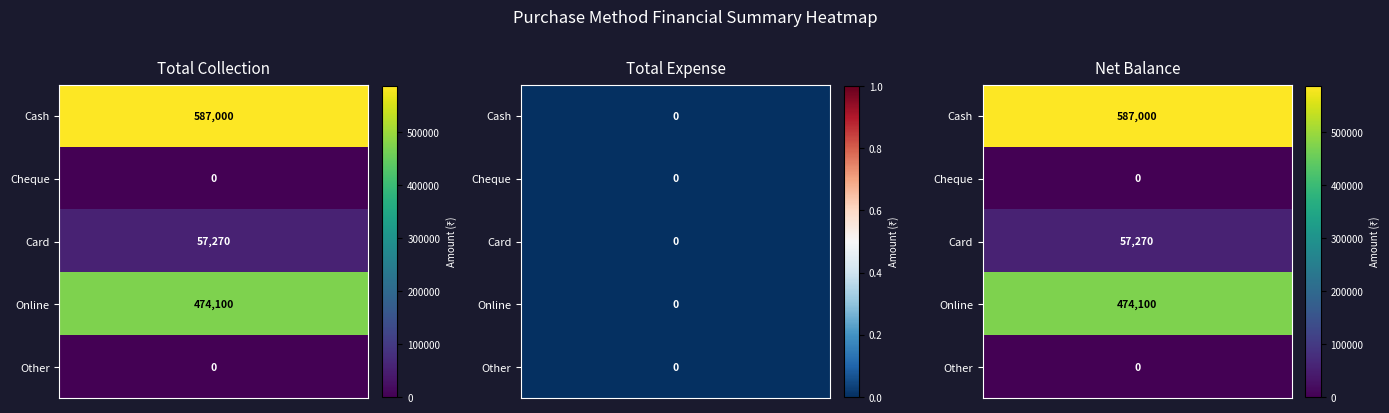

What value does the Card series have at 0, to the nearest 10?

57270